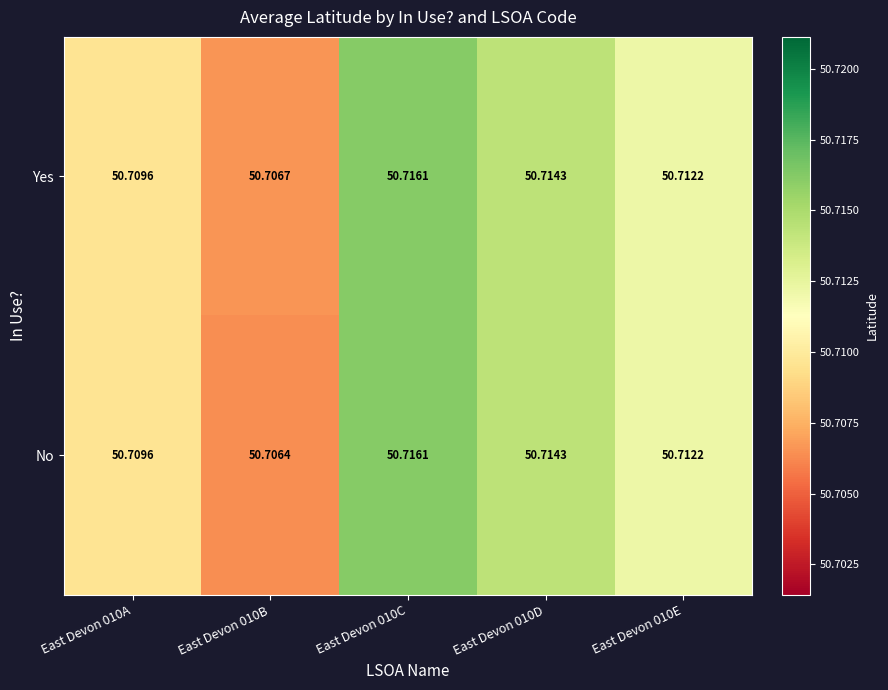

Which series changed the most between East Devon 010B and East Devon 010E?

No